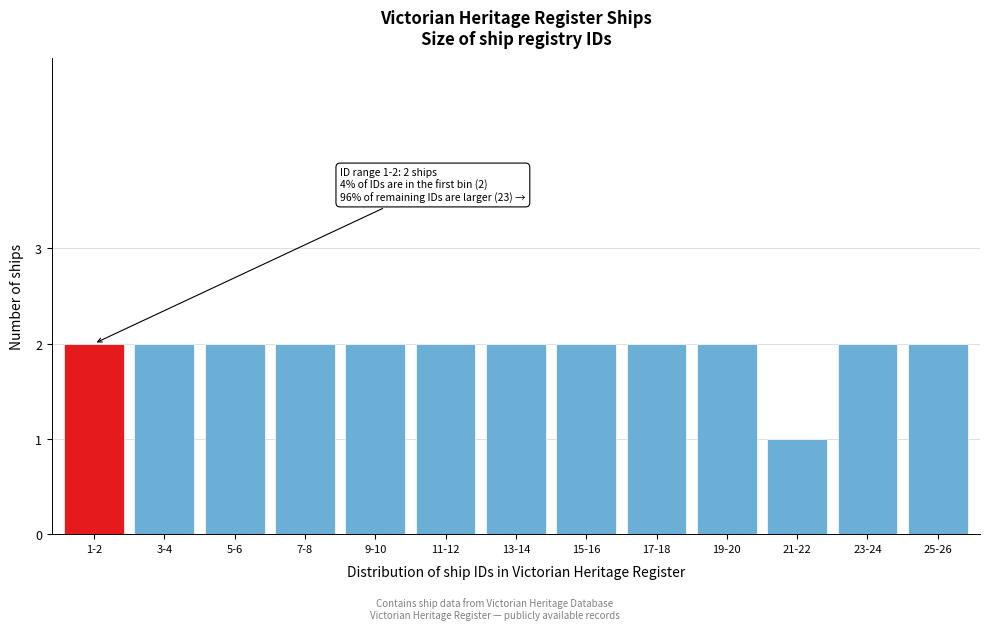

Reading right to left, what are all the values shown in this chart?

25-26=2	23-24=2	21-22=1	19-20=2	17-18=2	15-16=2	13-14=2	11-12=2	9-10=2	7-8=2	5-6=2	3-4=2	1-2=2